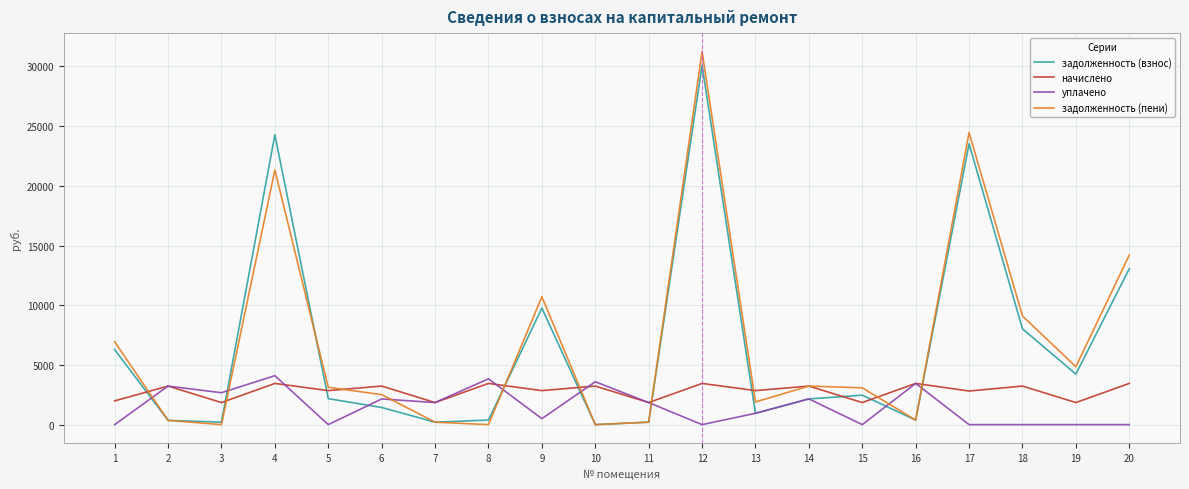

Rank the series by their maximum value, from lowest to highest.

начислено, уплачено, задолженность (взнос), задолженность (пени)